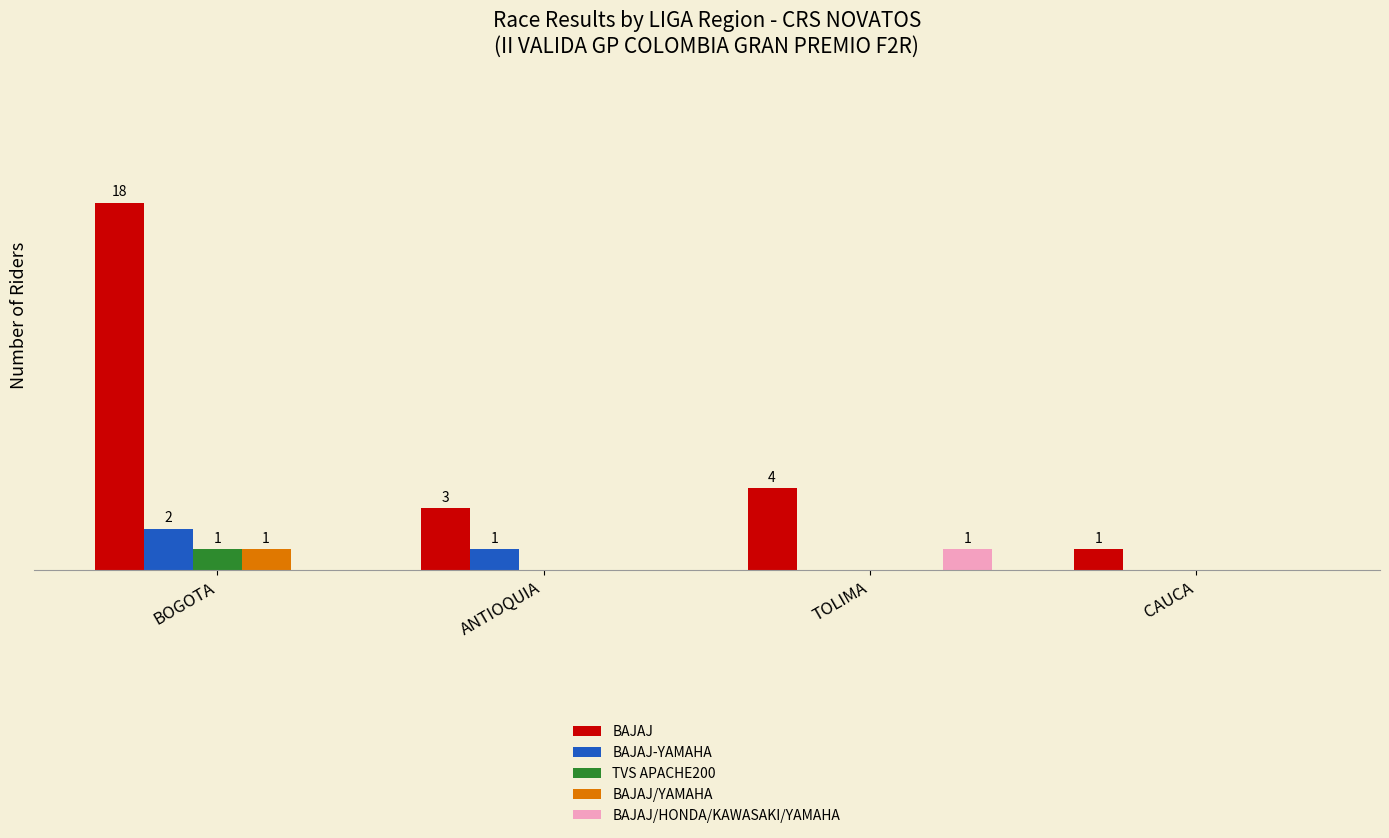

What are all the series names shown in the legend?

BAJAJ, BAJAJ-YAMAHA, TVS APACHE200, BAJAJ/YAMAHA, BAJAJ/HONDA/KAWASAKI/YAMAHA